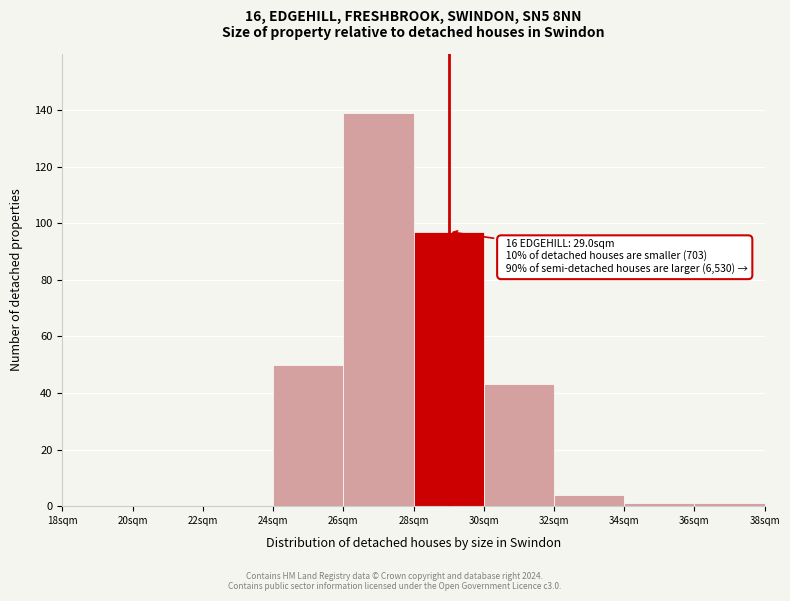

Over which range of the x-axis is the bar tallest?

26 to 28